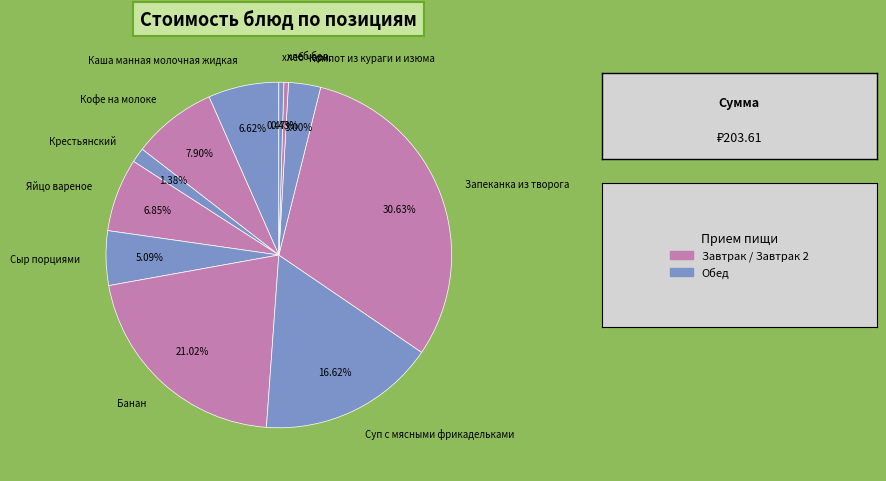

The Крестьянский slice represents 15% of the pie. True or false?

False